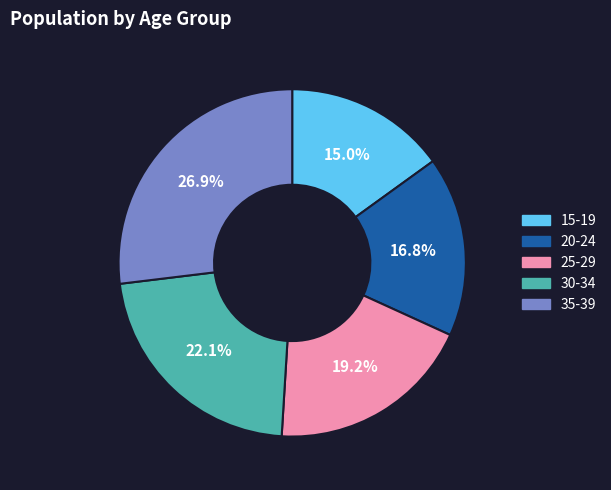

What portion of the pie excludes 30-34?

77.9%